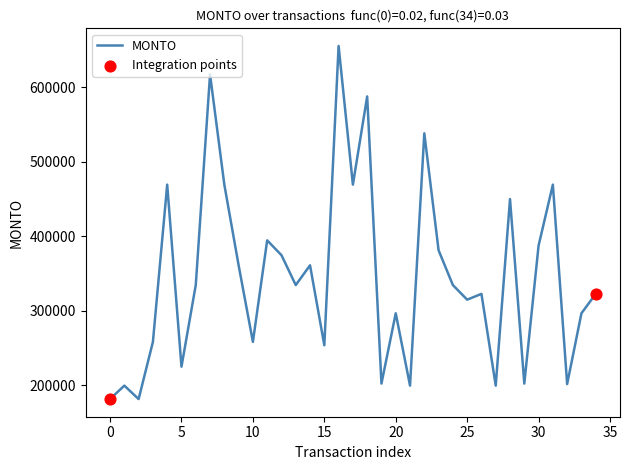

What is the difference between the maximum and minimum values?

473502.1